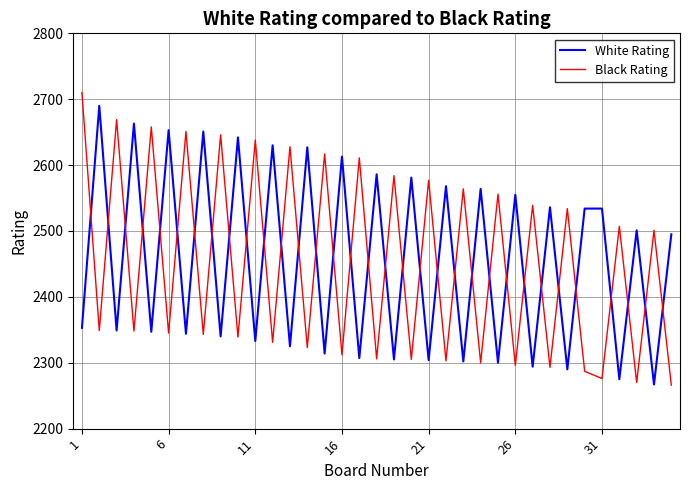

What is the difference between the maximum and minimum values in the Black Rating series?

444